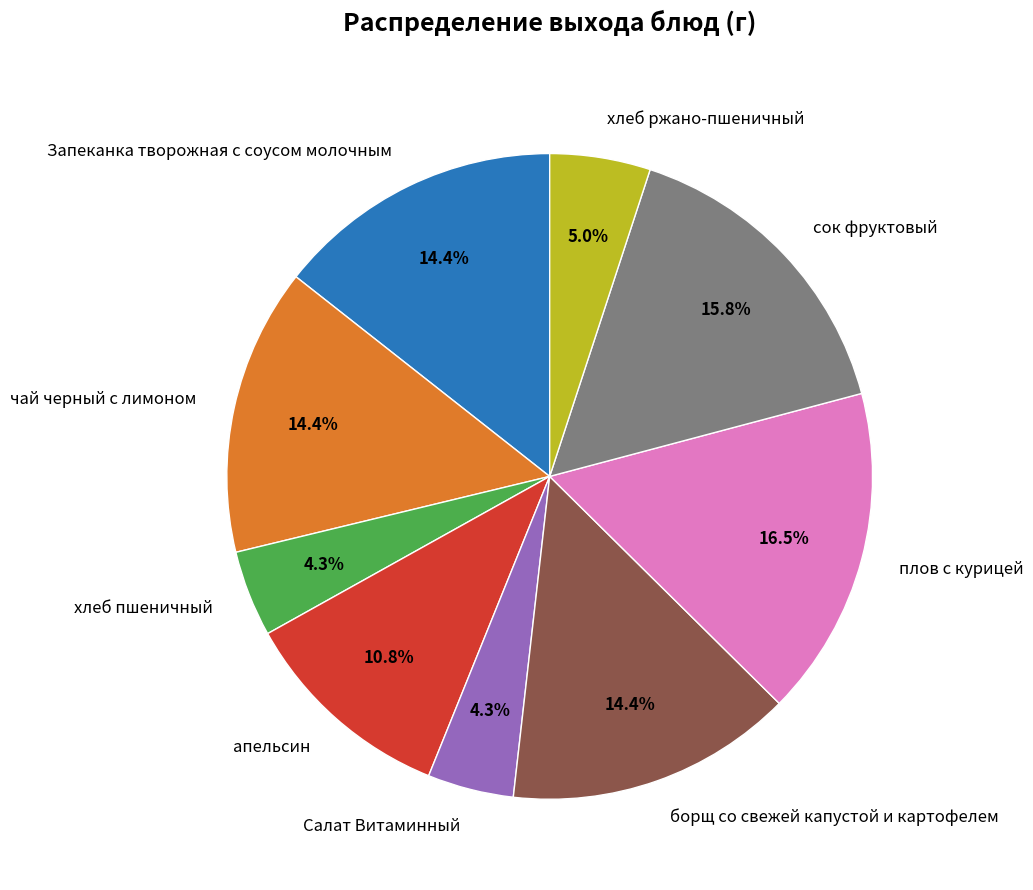

Which category has the biggest portion of the pie?

плов с курицей